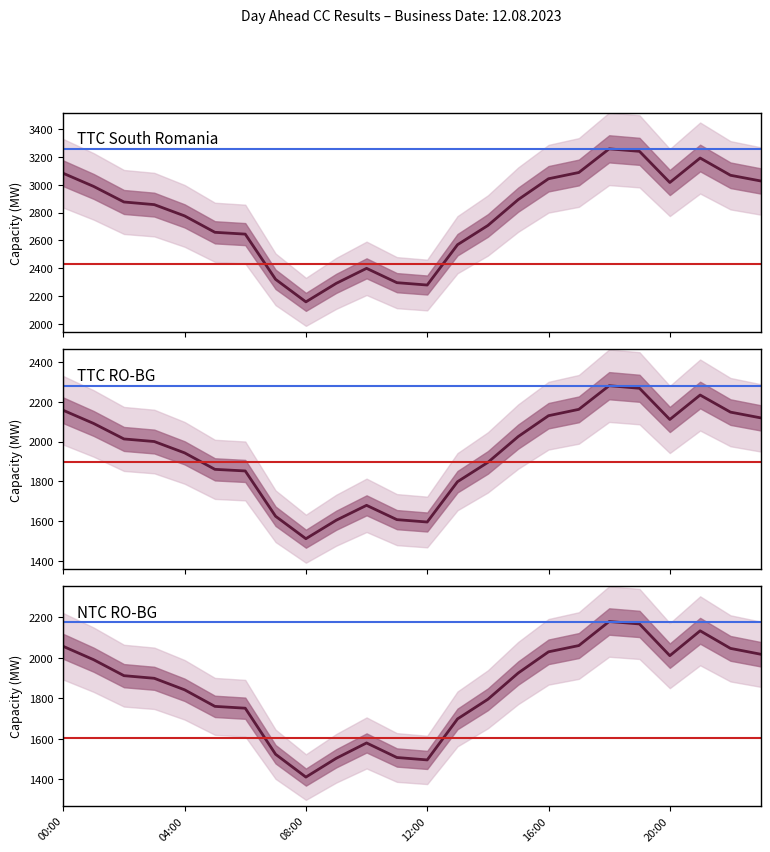

Which category has the lowest value across all series?

08:00